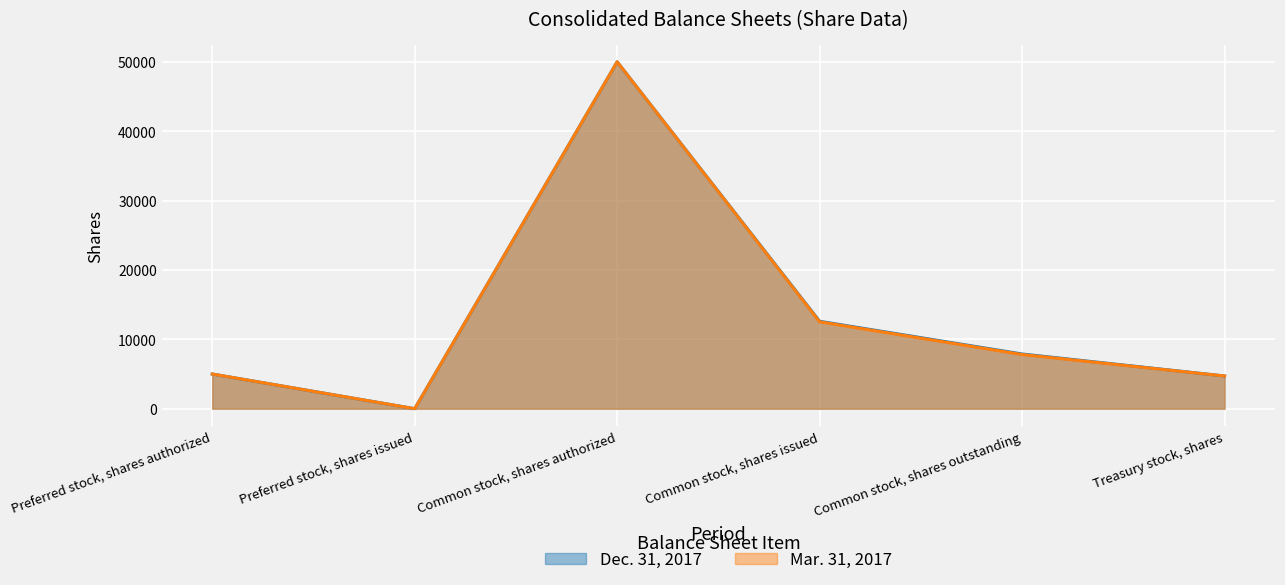

True or false: Mar. 31, 2017 has more than 2 points higher than both neighbors.

False